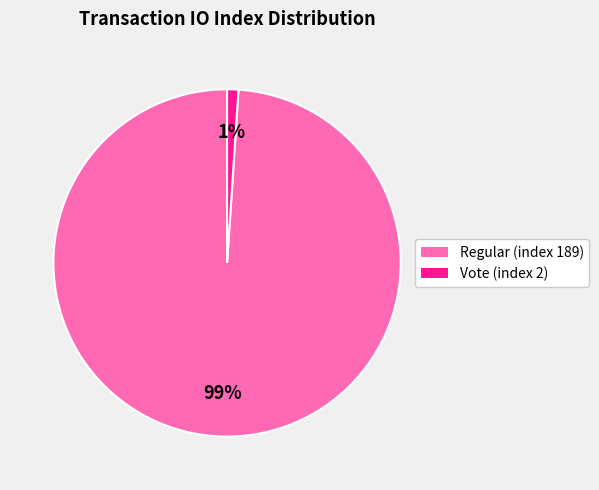

Do Regular (index 189) and Vote (index 2) together represent more than half of the pie?

Yes